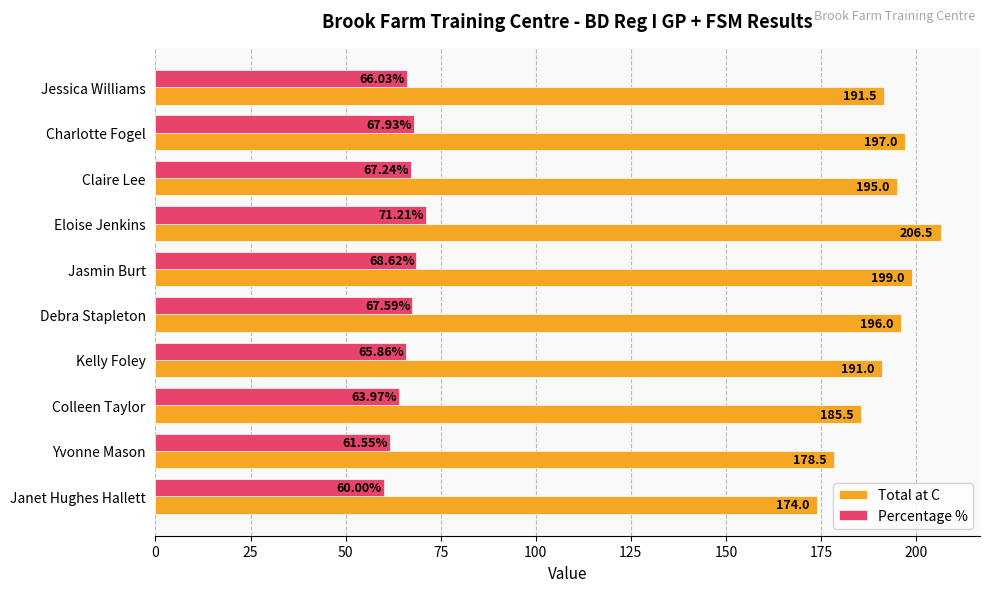

List the series in order of their peak value, highest first.

Total at C, Percentage %